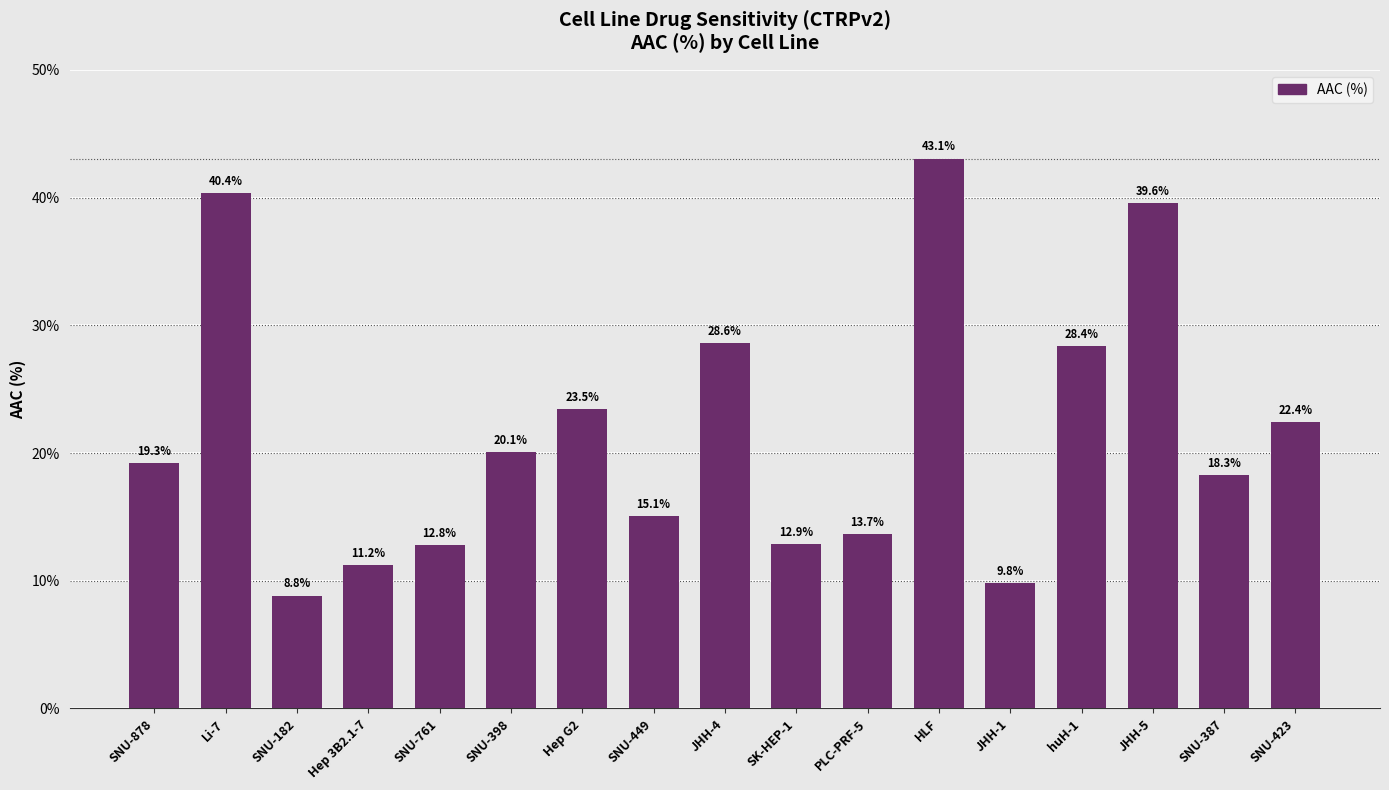

Approximately how many times larger is the value at SNU-398 compared to SNU-449?

1.3